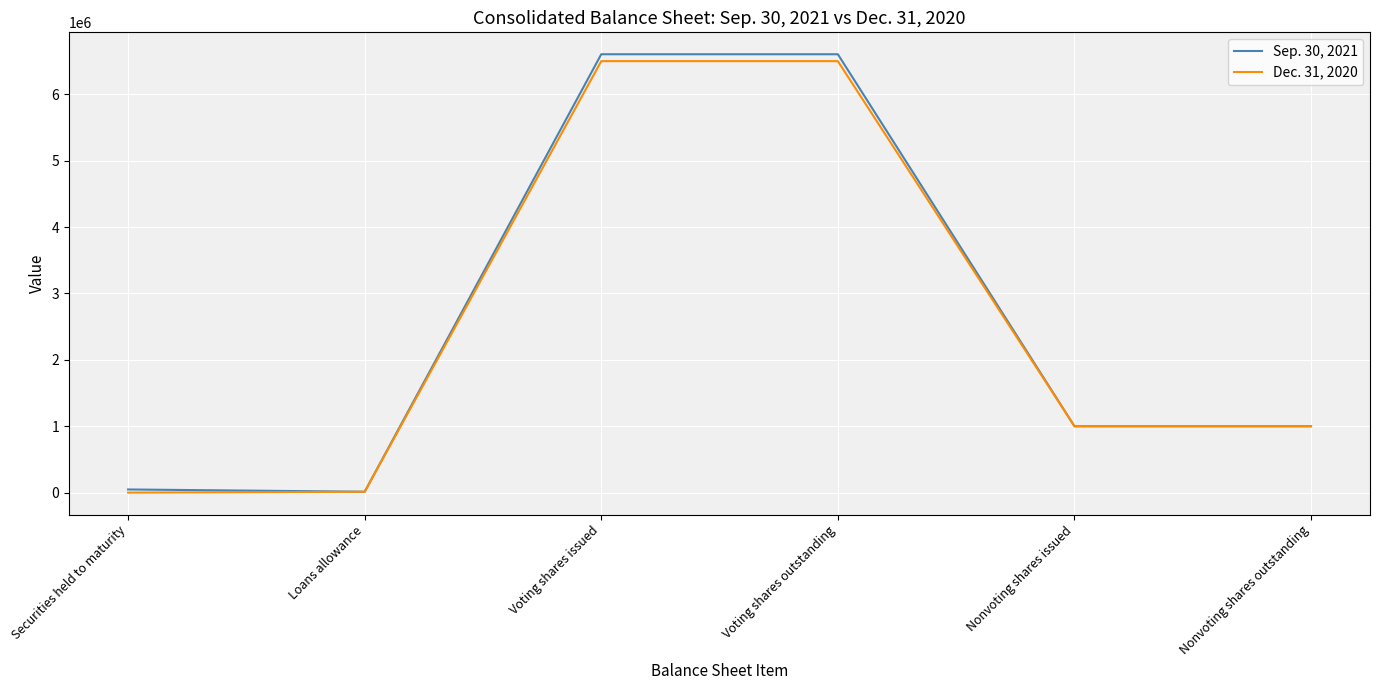

What is the maximum value for Sep. 30, 2021?

6602686